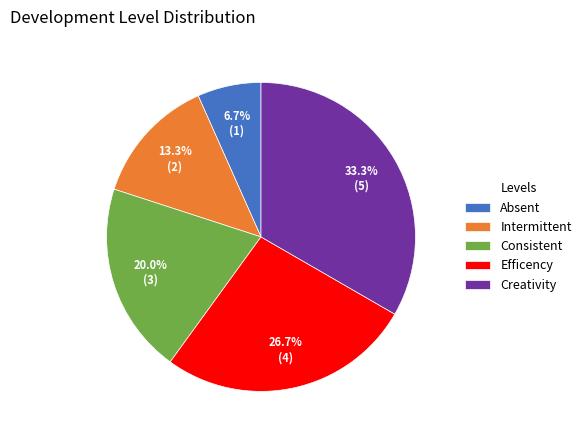

Which slice is the smallest?

Absent